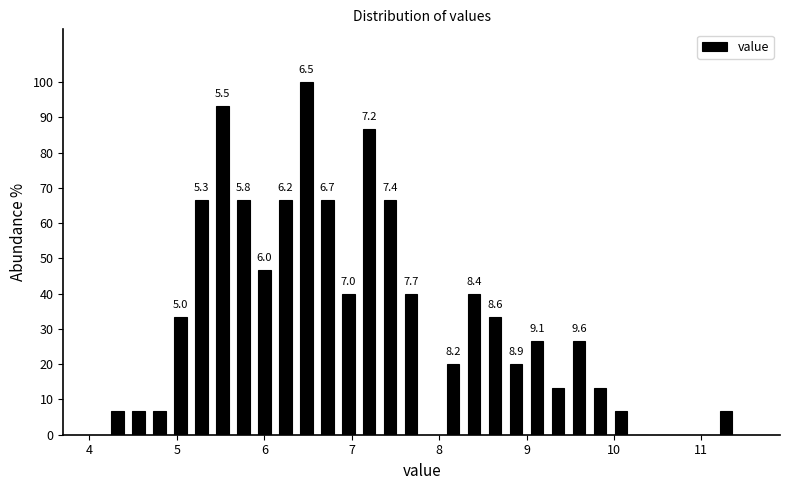

Around what value on the x-axis is the tallest bar? Give the approximate position of its centre, as read against the axis.

6.5